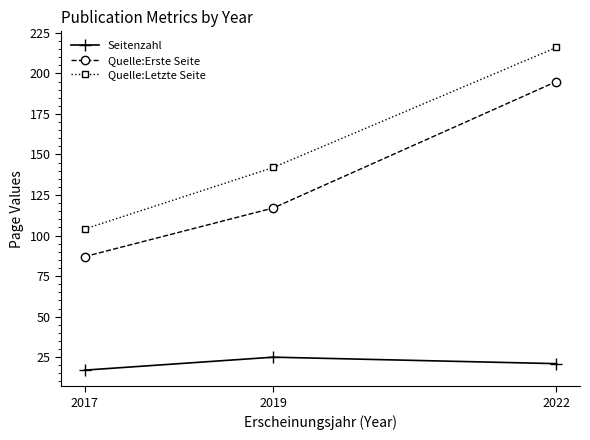

Is the value of Quelle:Erste Seite at 2017 greater than the value of Seitenzahl at 2017?

Yes